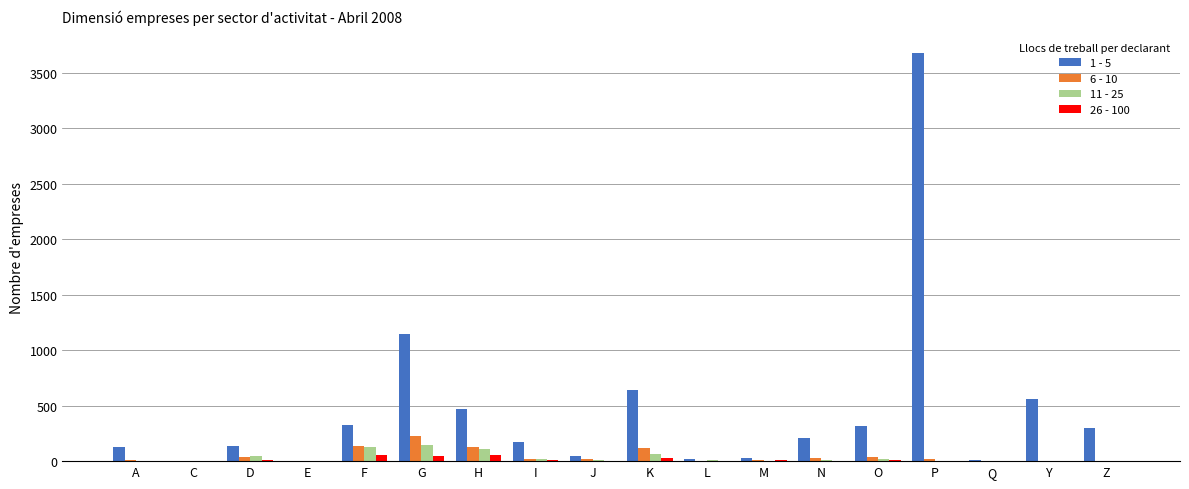

What is the spread (max minus min) of values at Q?

6